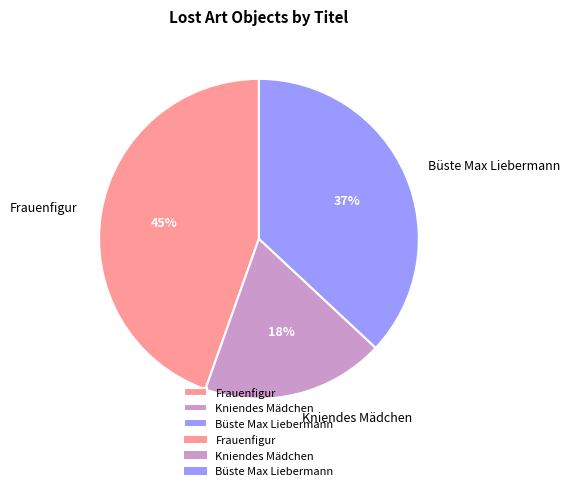

What is the ratio of the value at Kniendes Mädchen to the value at Büste Max Liebermann?

0.5